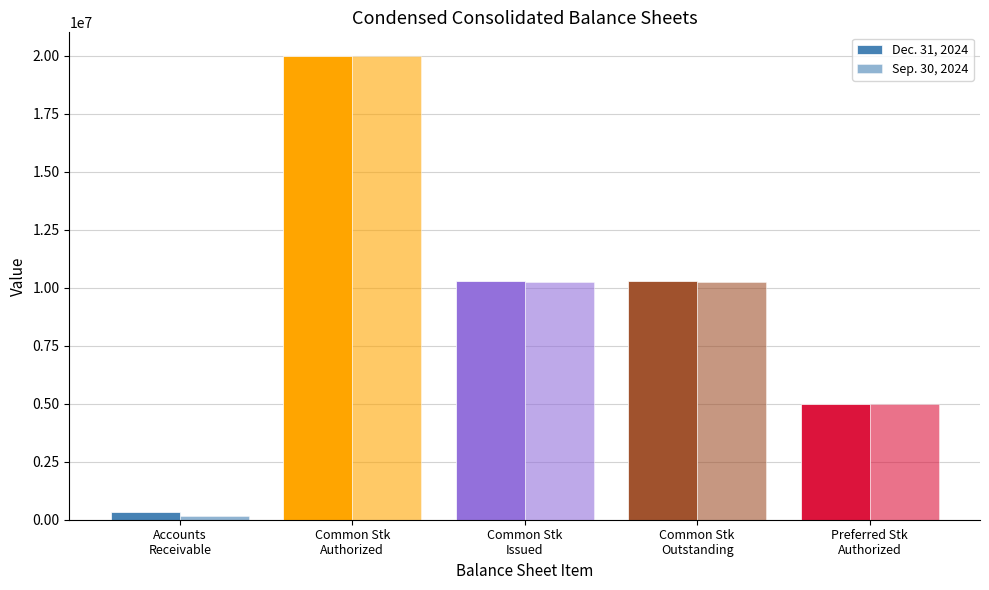

Rank the series by their maximum value, from lowest to highest.

Dec. 31, 2024, Sep. 30, 2024